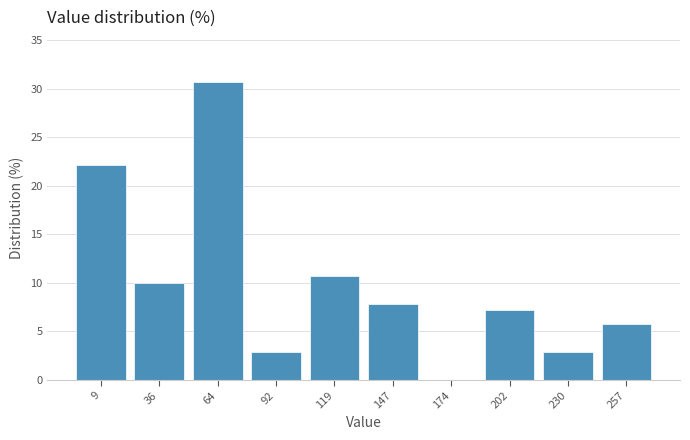

Reading right to left, what are all the values shown in this chart?

257=5.7	230=2.9	202=7.1	174=0.0	147=7.9	119=10.7	92=2.9	64=30.7	36=10.0	9=22.1